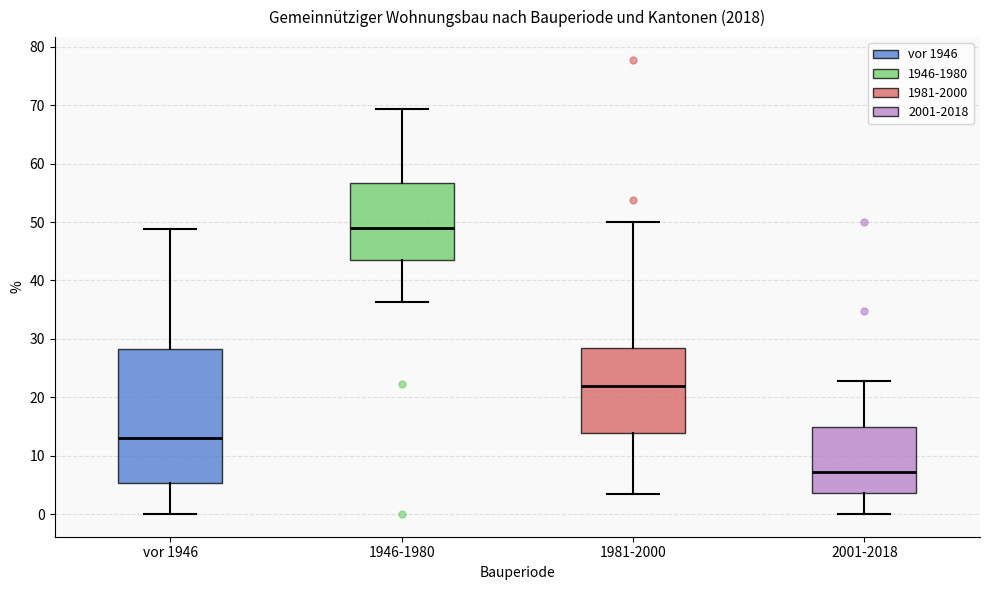

Which box has the highest median line?

1946-1980